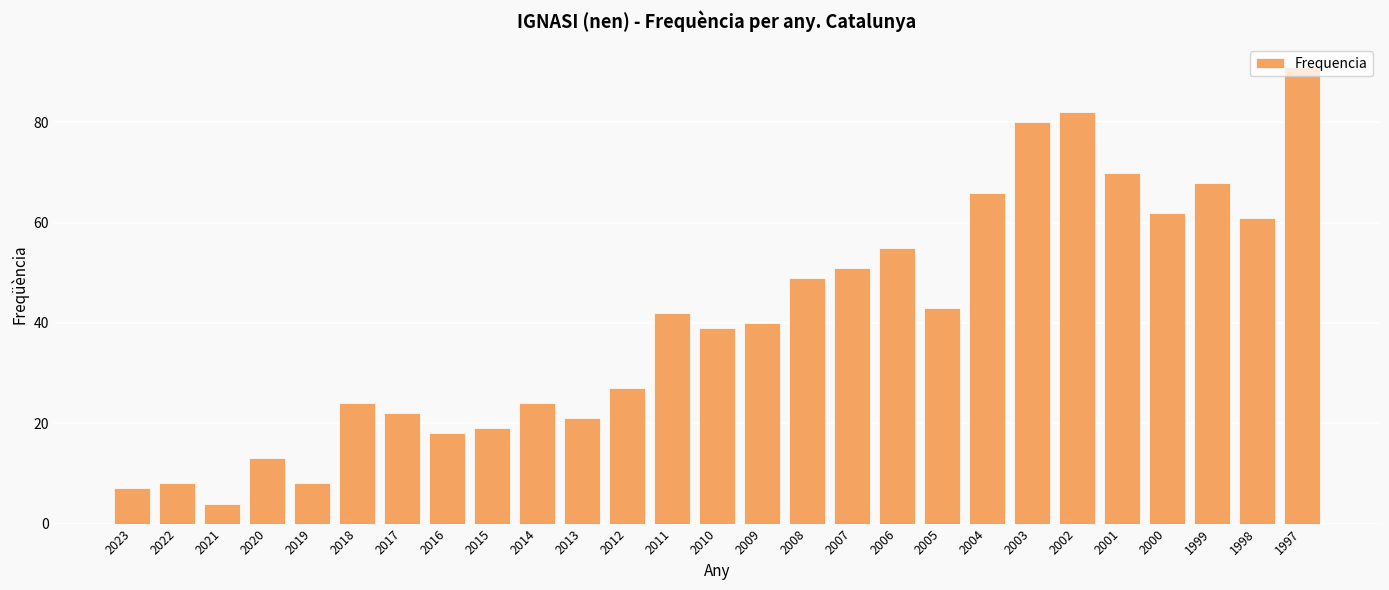

Between 2023 and 2012, which is larger?

2012